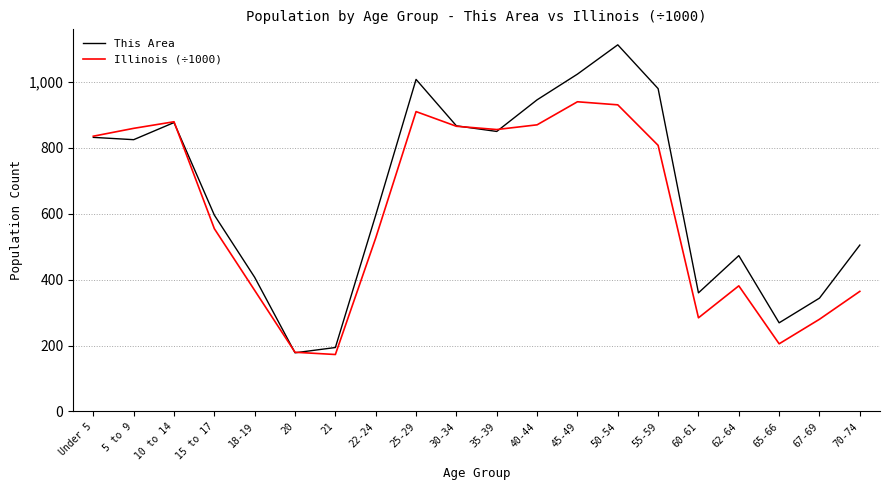

True or false: This Area has a value of 269.0 at 65-66.

True